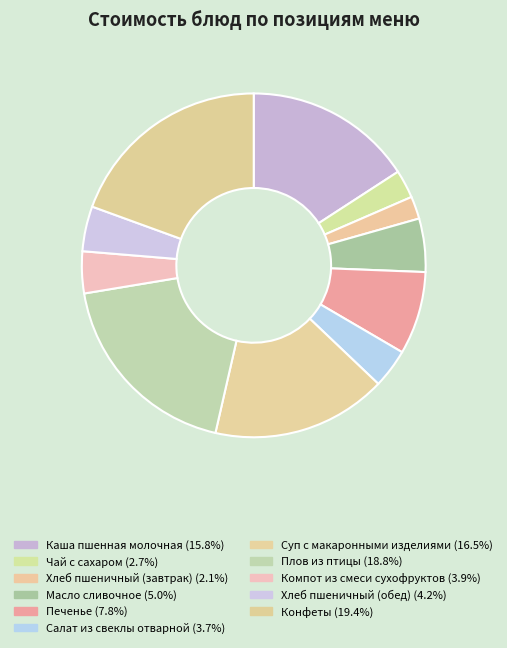

Rank the categories by value from lowest to highest.

Хлеб пшеничный (завтрак), Чай с сахаром, Салат из свеклы отварной, Компот из смеси сухофруктов, Хлеб пшеничный (обед), Масло сливочное, Печенье, Каша пшенная молочная, Суп с макаронными изделиями, Плов из птицы, Конфеты